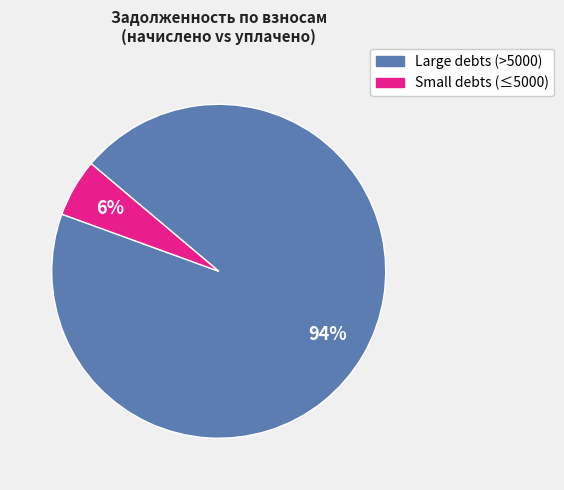

To the nearest percent, what is the combined percentage of Small debts (≤5000) and Large debts (>5000)?

100%